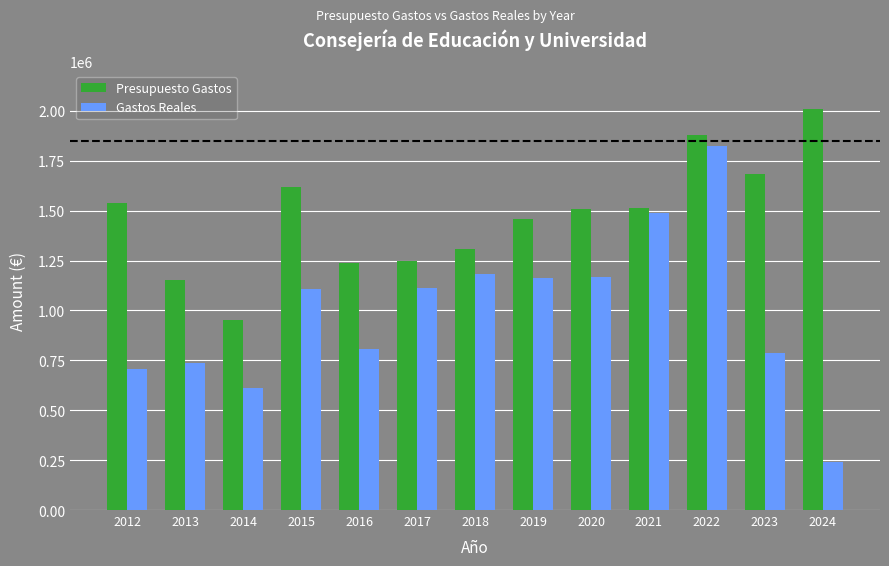

Rank the series at 2022 from highest to lowest value.

Presupuesto Gastos, Gastos Reales